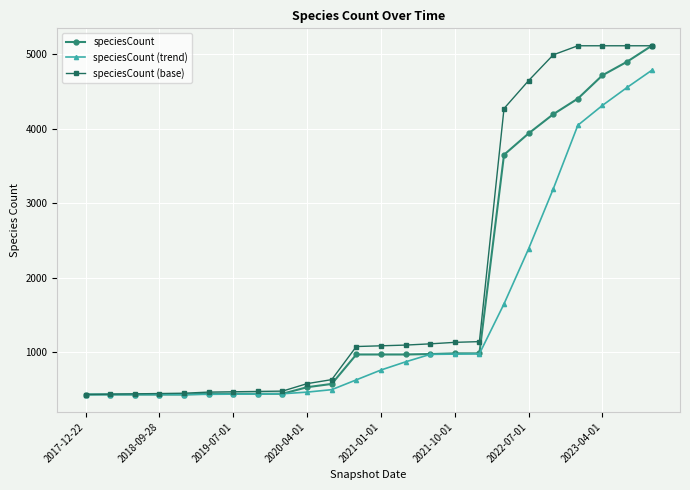

What is the value of the speciesCount point at the 16th from the left?

986.0